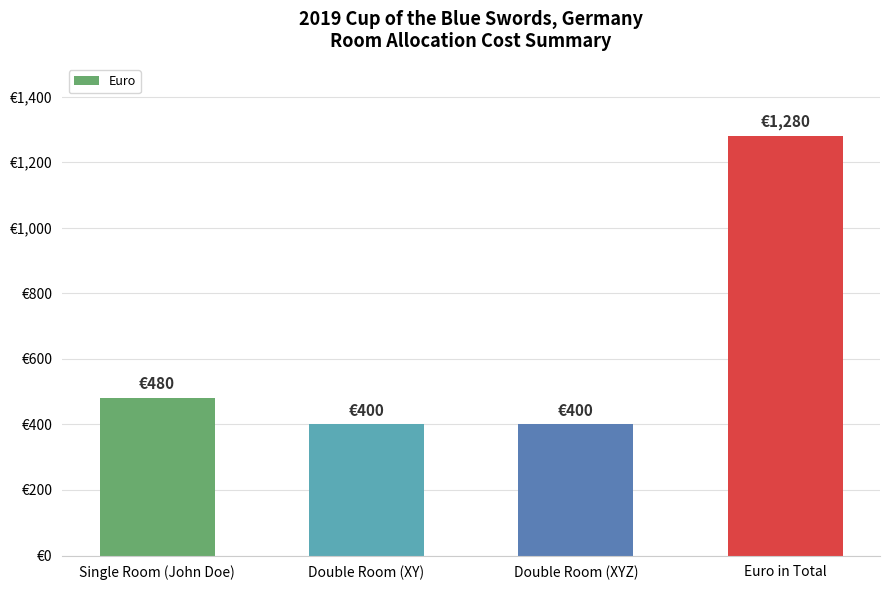

Reading left to right, transcribe all the data shown in this chart.

Single Room (John Doe)=480	Double Room (XY)=400	Double Room (XYZ)=400	Euro in Total=1280